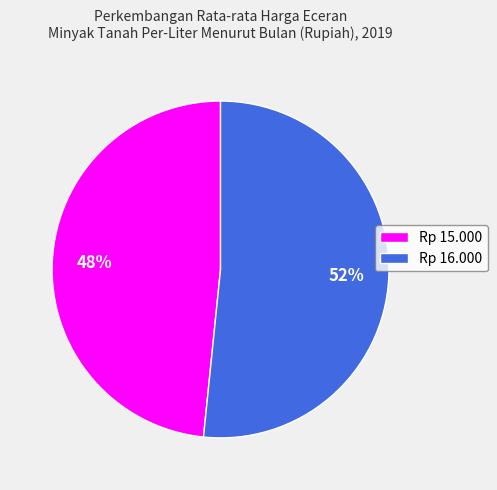

True or false: Rp 15.000 accounts for 37% of the total.

False